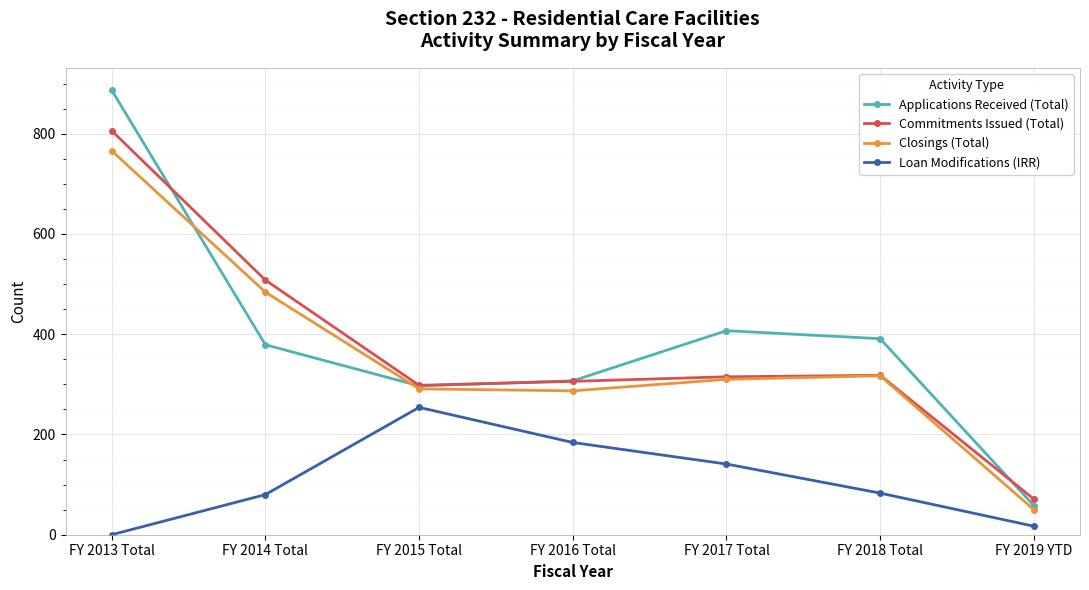

How many categories are shown in the chart?

7